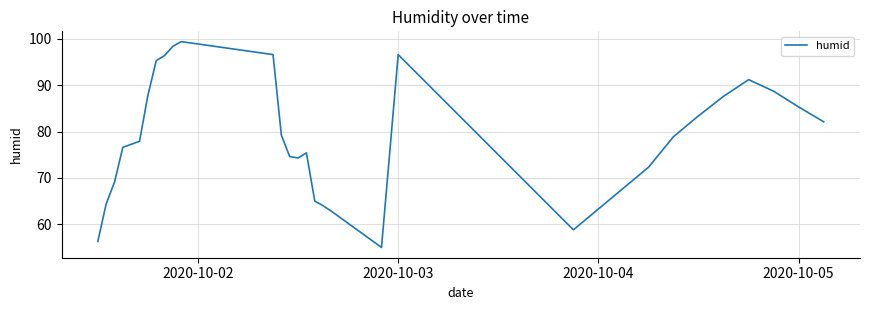

What is the maximum value shown in the chart?

99.4